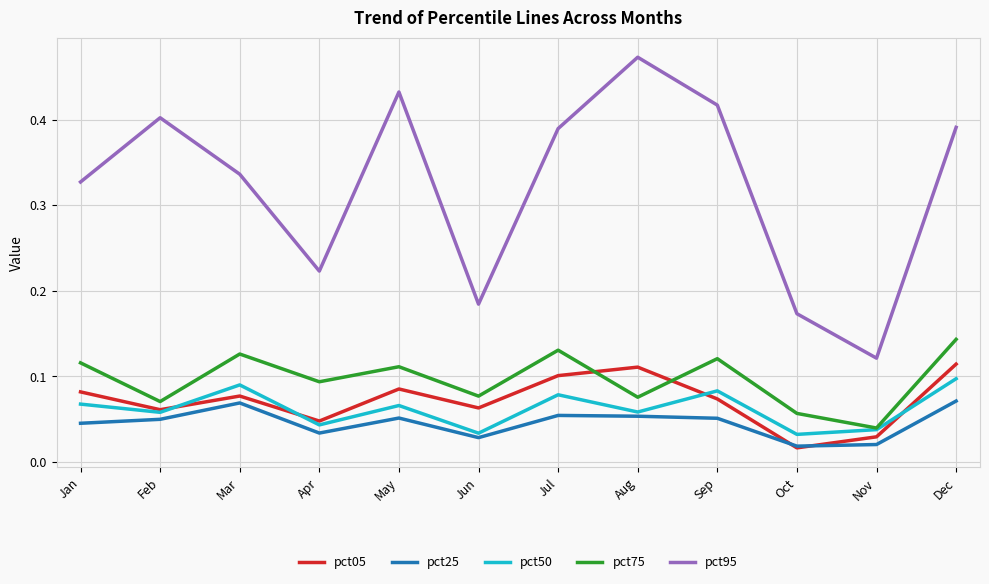

Which series has the largest range (max minus min)?

pct95